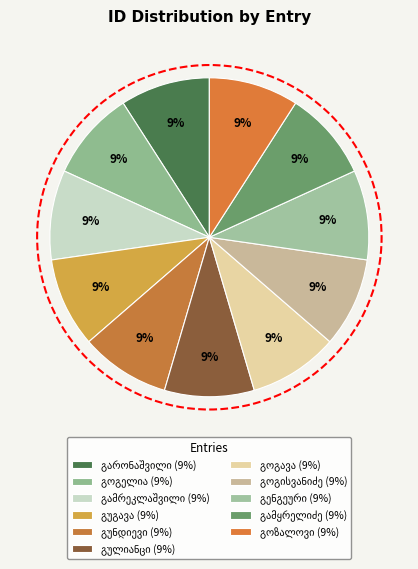

Count the number of slices in the pie.

11